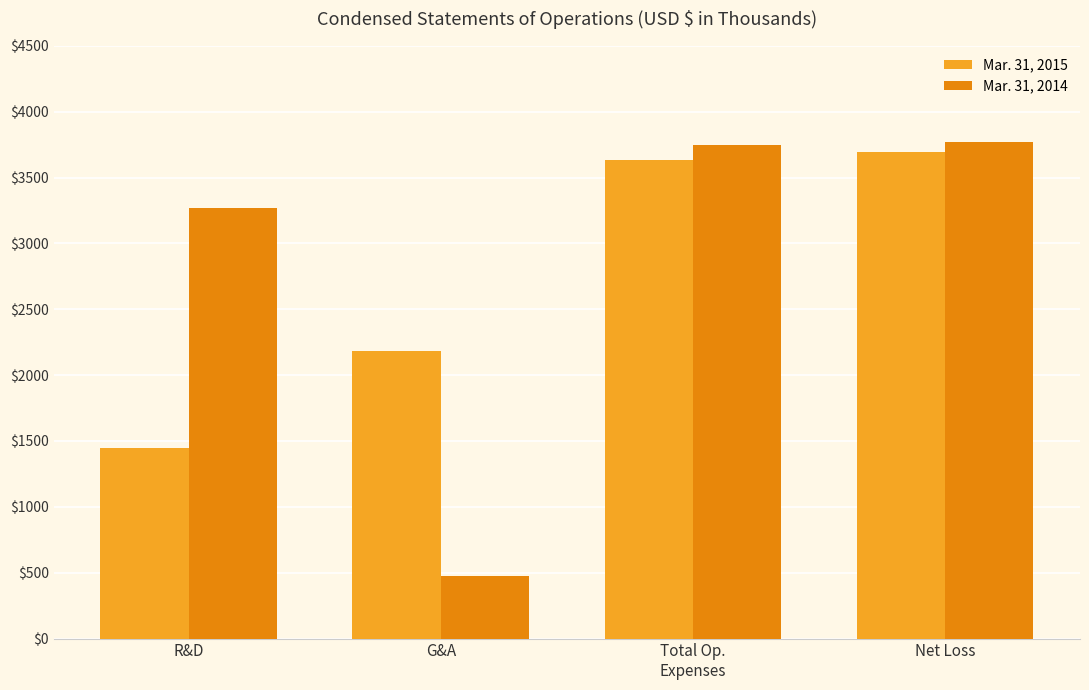

Is it true that Mar. 31, 2014 equals 2489 at Net Loss?

False